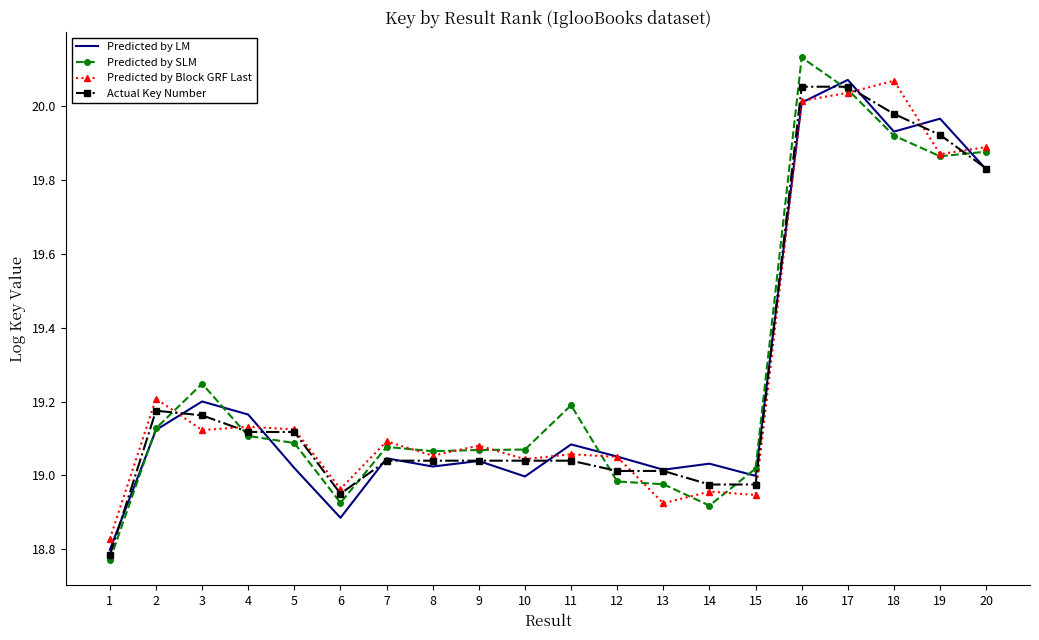

At which label does Predicted by Block GRF Last reach its minimum?

1